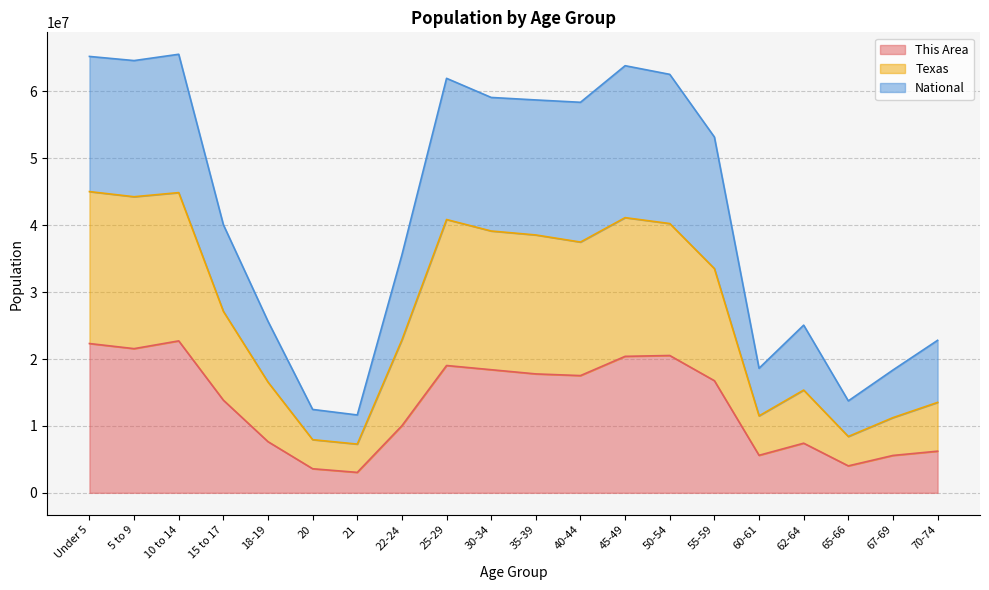

What is the spread (max minus min) of values at 15 to 17?

26227914.5